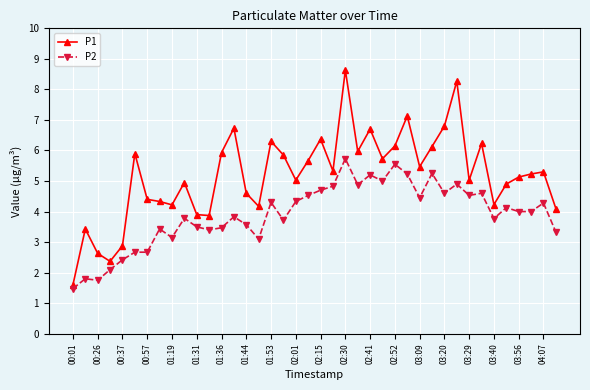

What is the minimum value for P1?

1.6